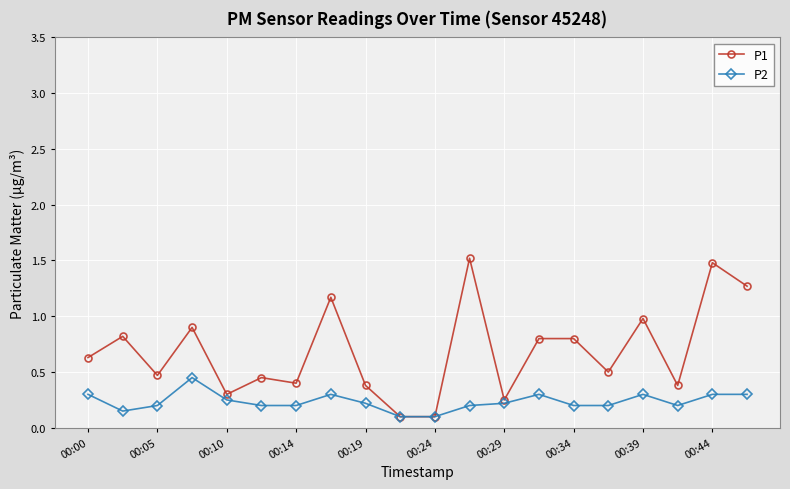

What is the maximum value shown in the chart?

1.5